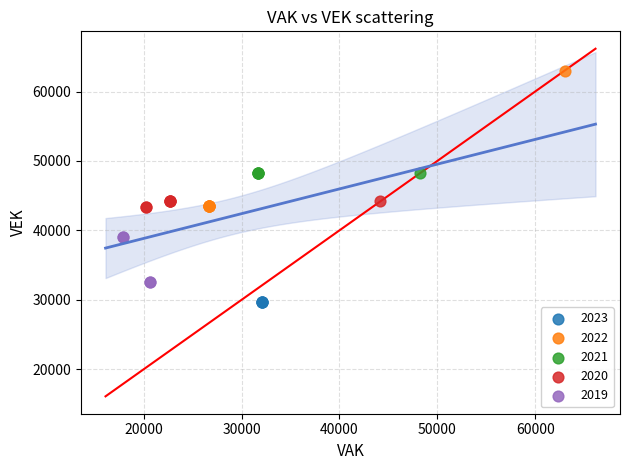

What are all the series names shown in the legend?

2023, 2022, 2021, 2020, 2019